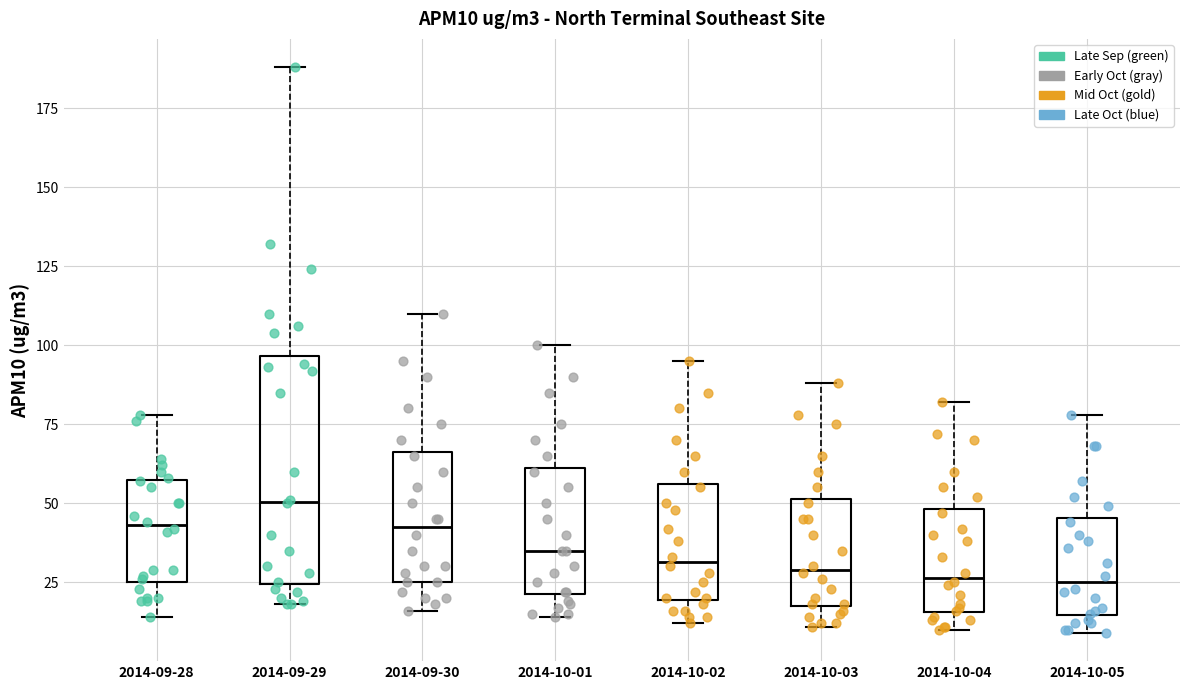

Where does the median line of the box for 2014-09-29 sit on the y-axis? The values are not printed on the chart, so give them approximately, as read against the axis.

50